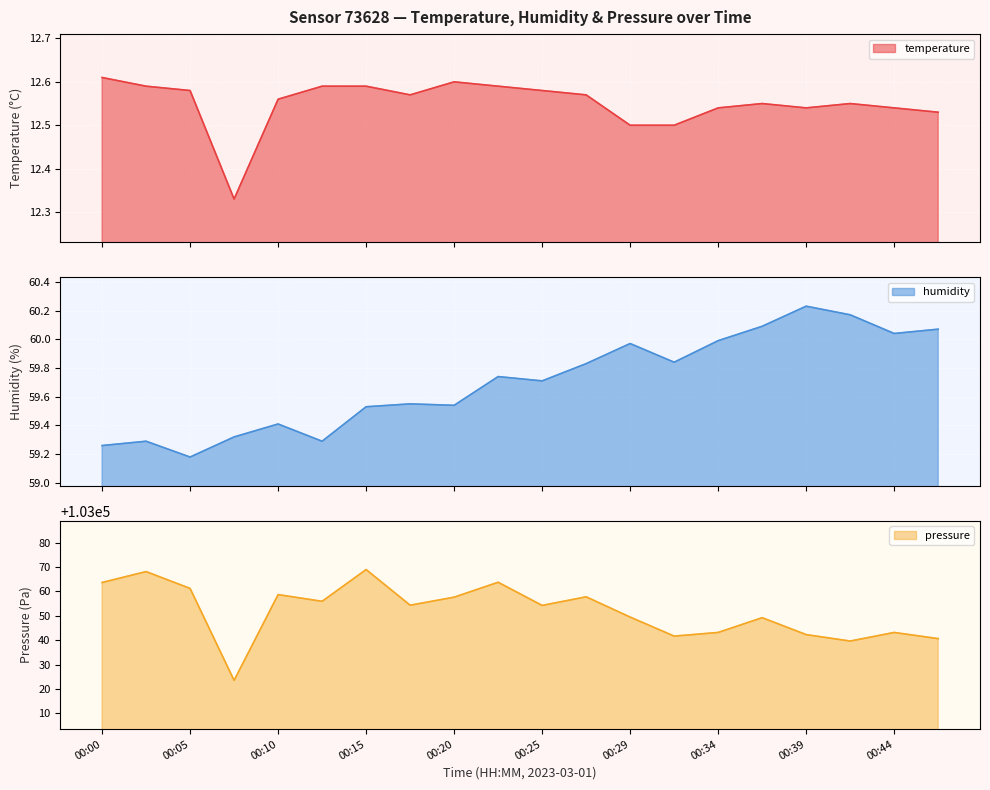

True or false: pressure_norm and humidity intersect in this chart.

False